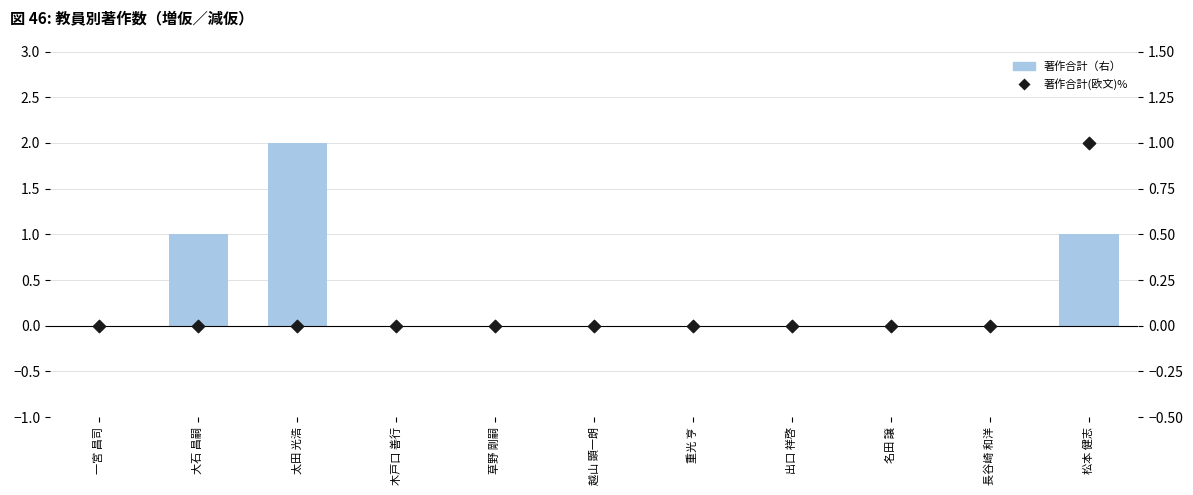

Which series contains the lowest Y value?

著作合計（右）